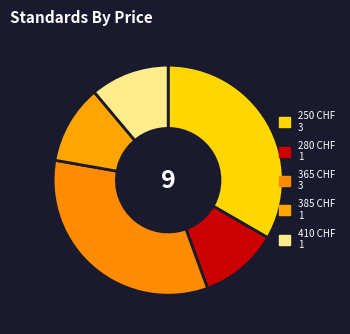

How many slices are in this pie chart?

5